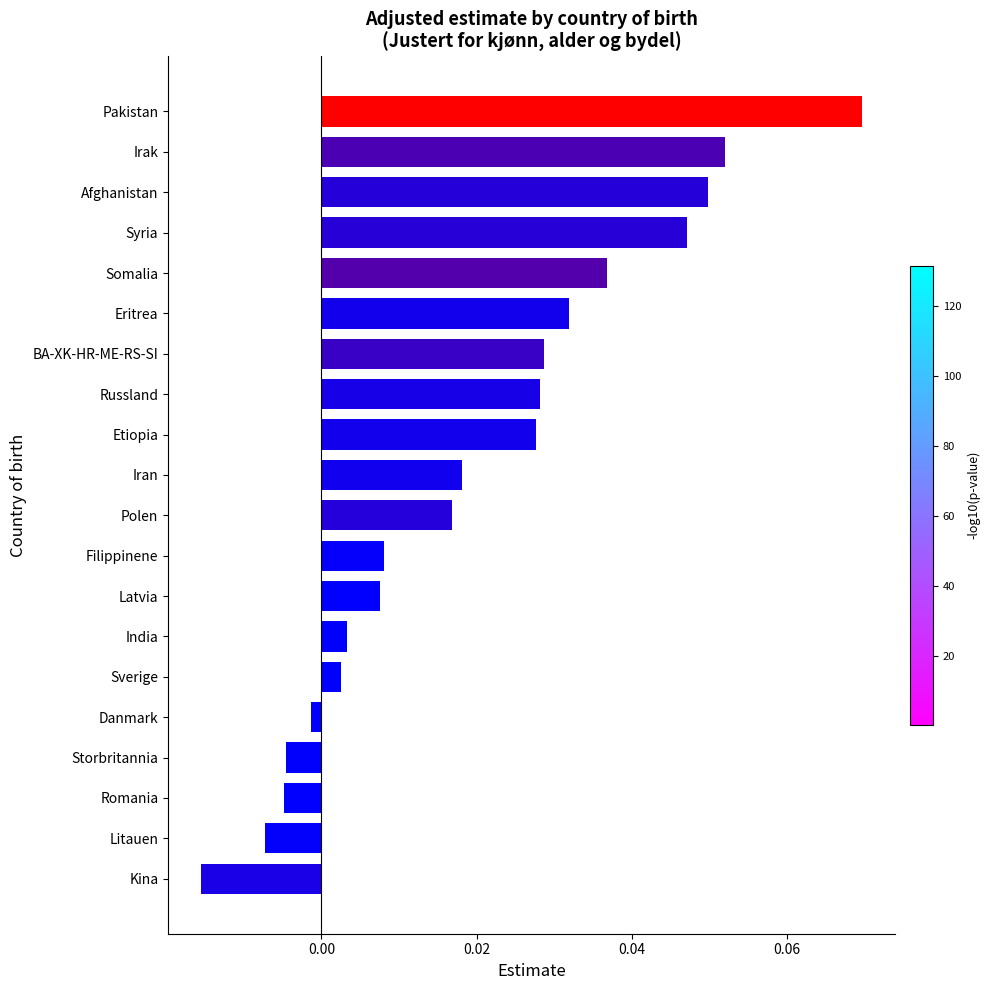

At which label is the value closest to 0?

Danmark